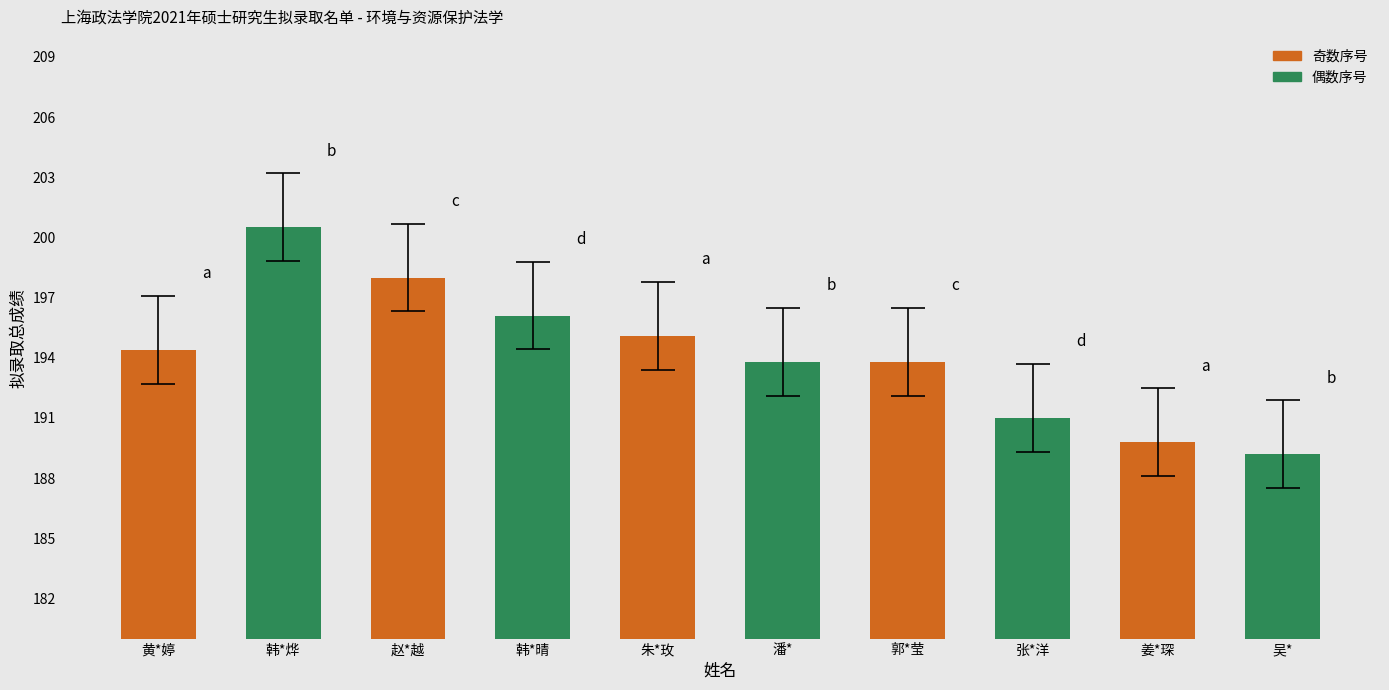

Between 韩*晴 and 郭*莹, which is larger?

韩*晴